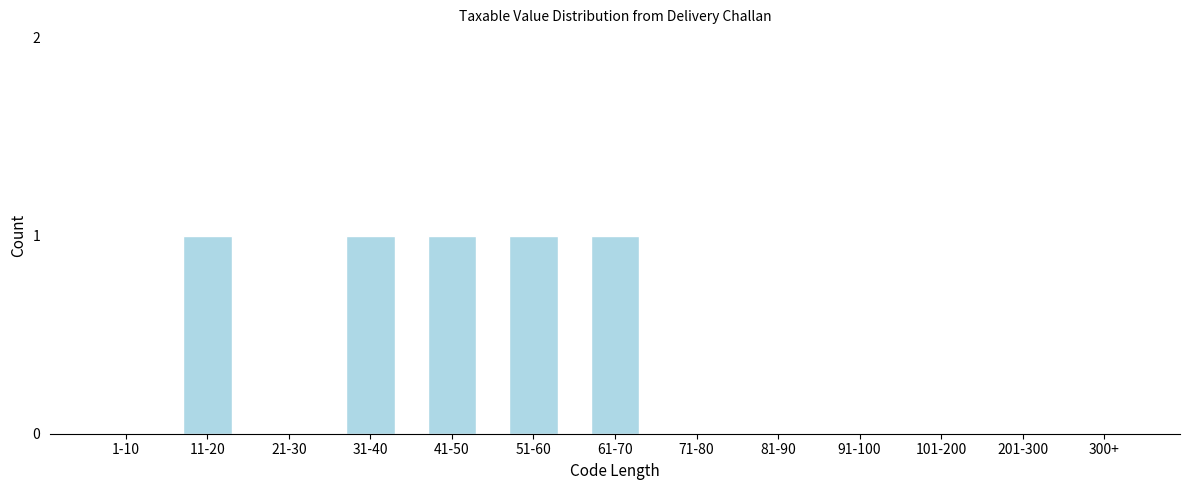

Reading left to right, extract all data points from this chart.

1-10=0	11-20=1	21-30=0	31-40=1	41-50=1	51-60=1	61-70=1	71-80=0	81-90=0	91-100=0	101-200=0	201-300=0	300+=0